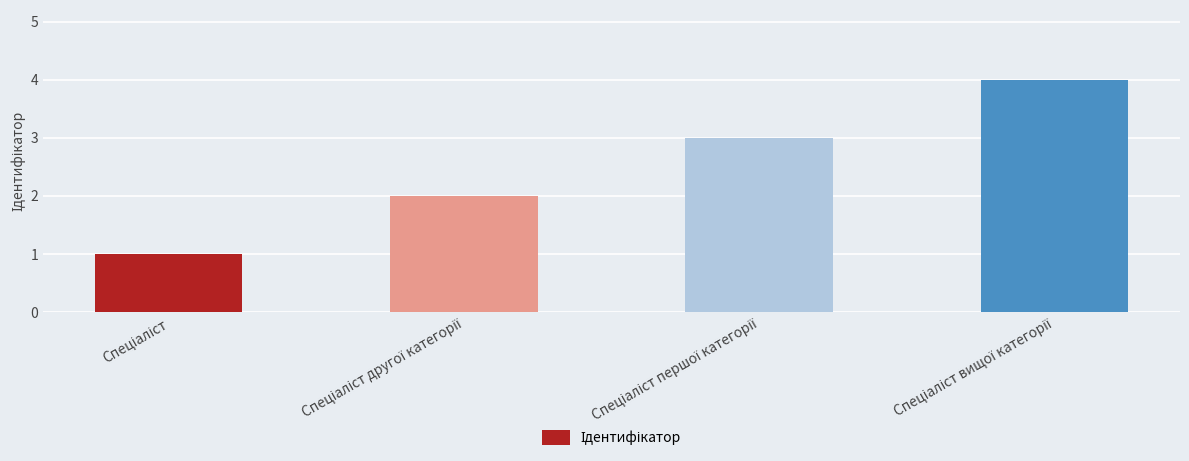

What is the value of the 4th bar from the left?

4